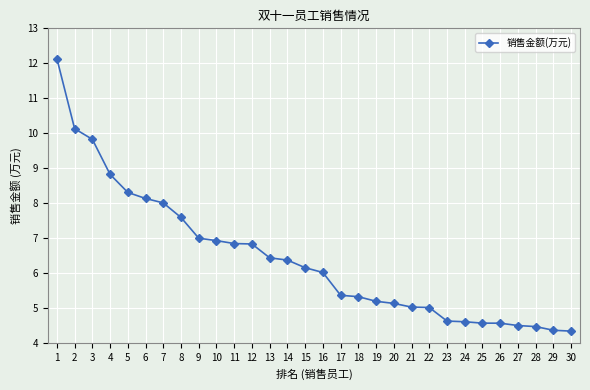

Does the chart display data point markers on the line(s)?

Yes